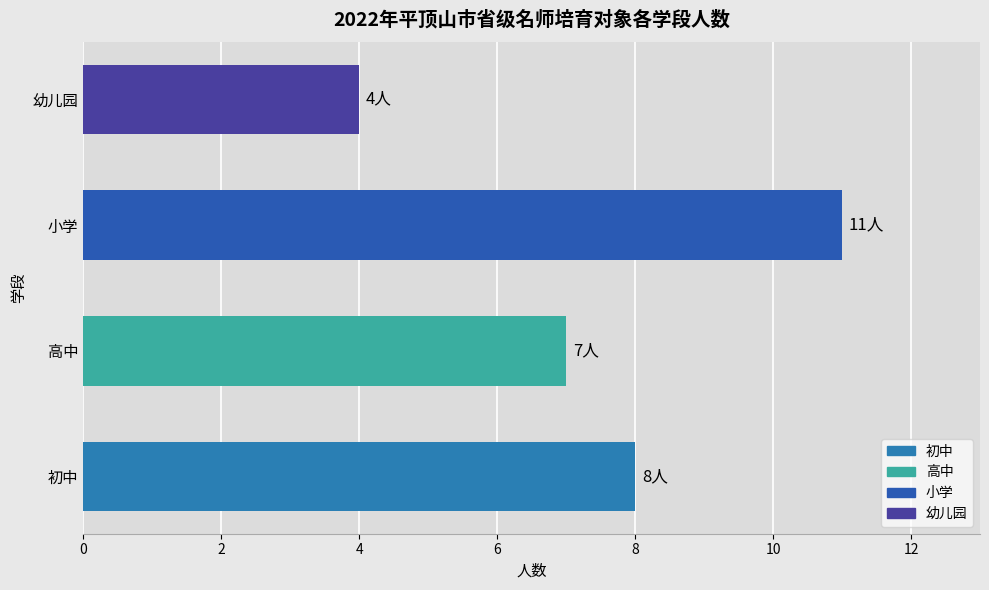

Which has a higher value, 幼儿园 or 高中?

高中